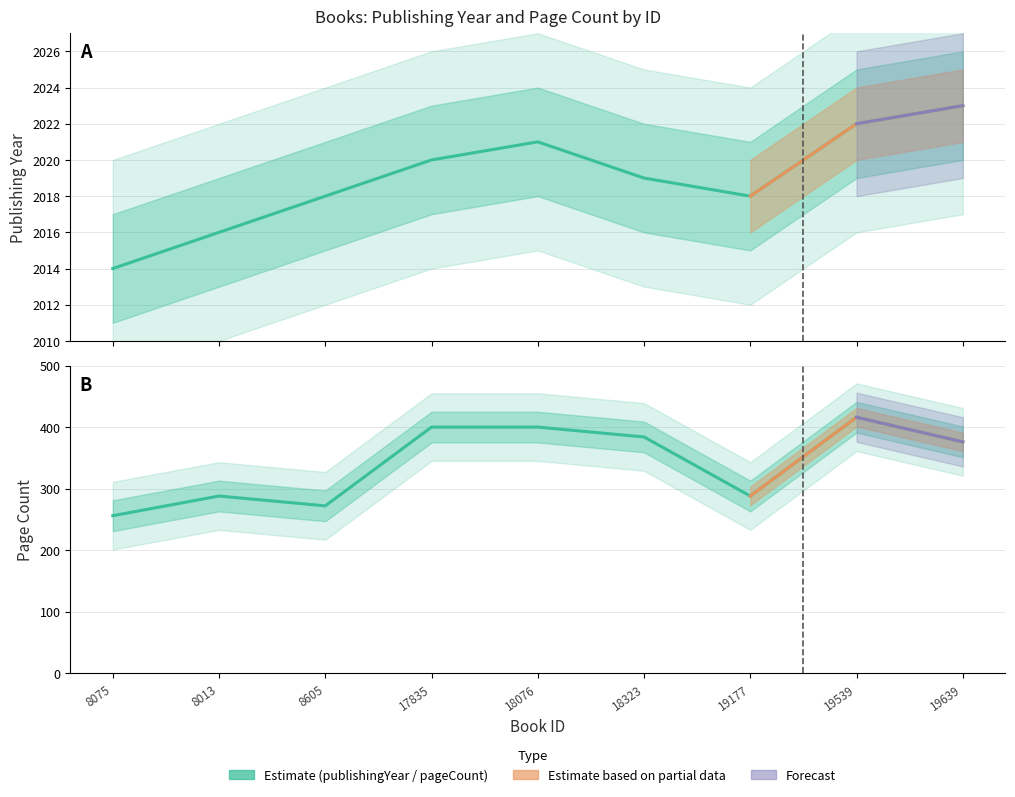

What is the label of the 1st point from the right?

19639